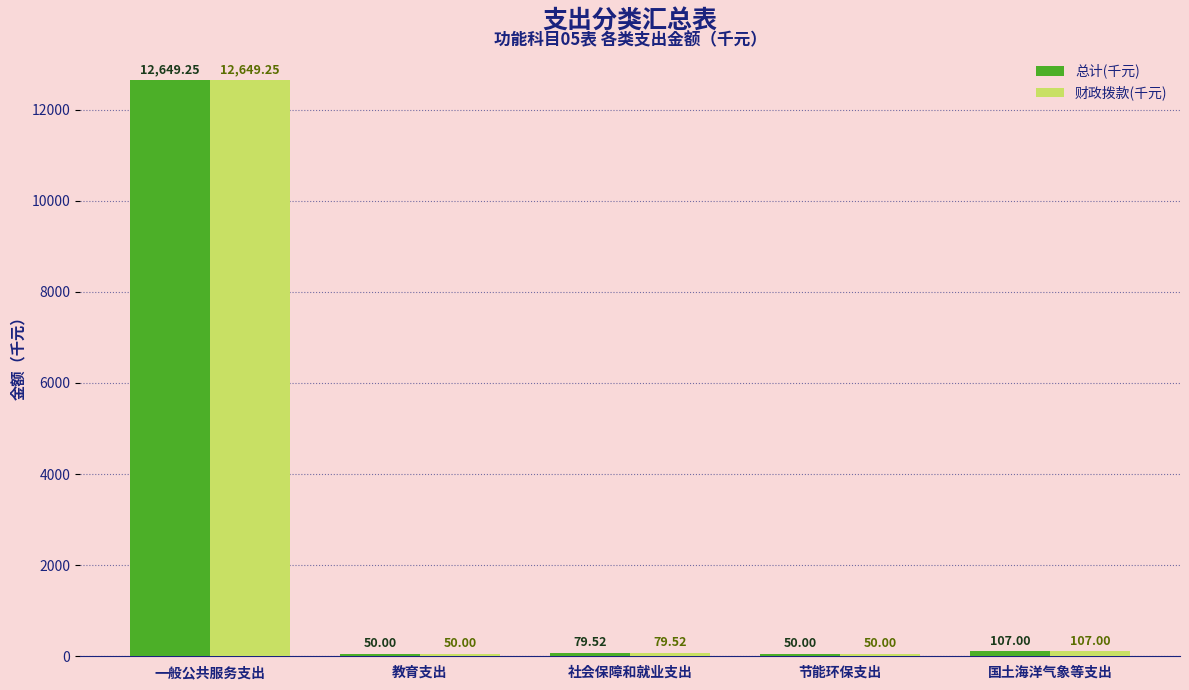

How many groups of bars are there?

5